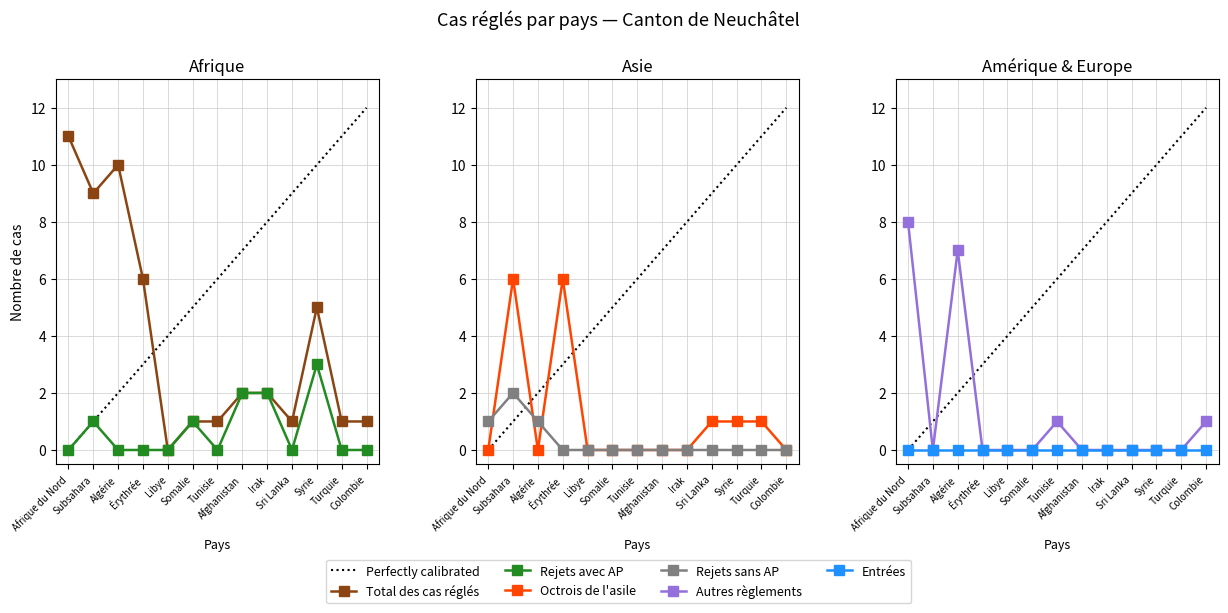

At which category does Octrois de l'asile reach its first local valley?

Algérie